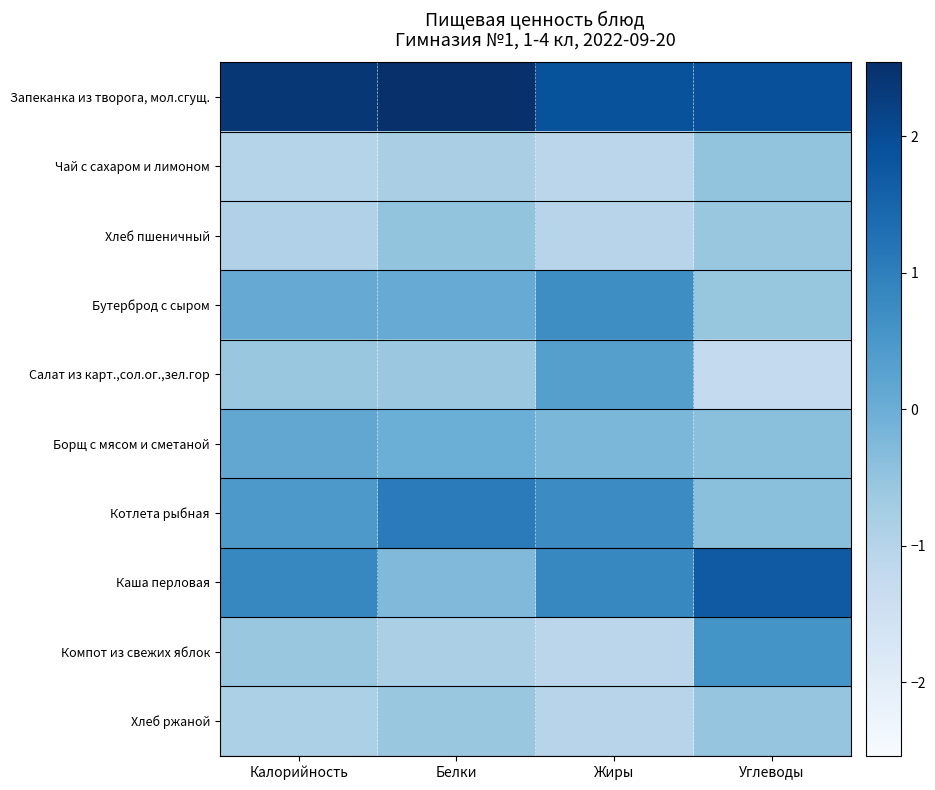

What is the difference between the highest and lowest values at Калорийность?

3.4